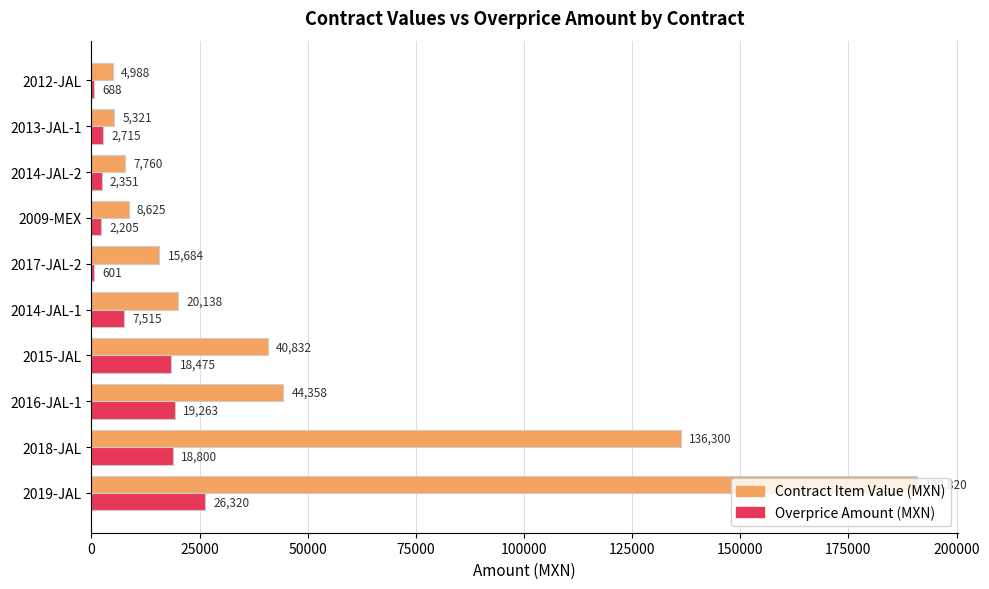

What is the greatest value displayed?

190820.0